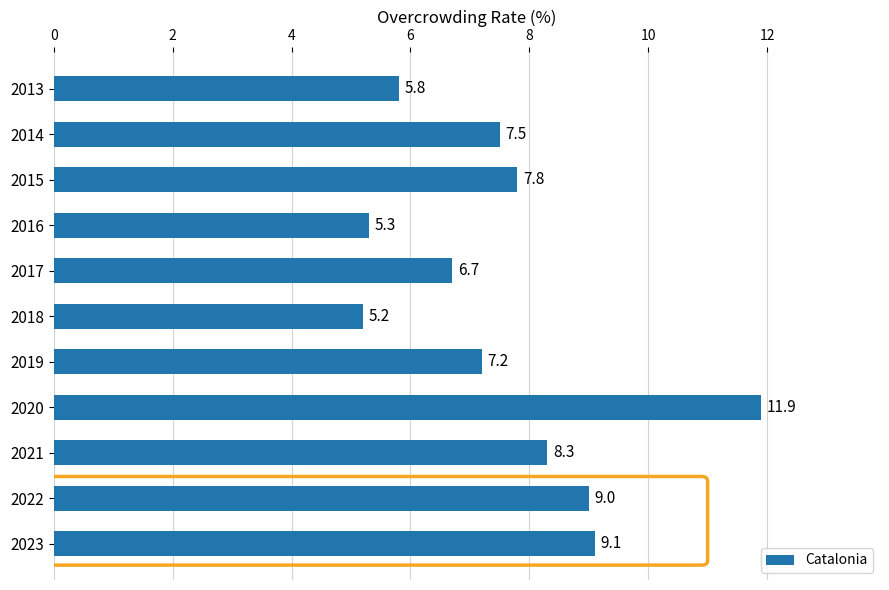

Count the number of values greater than 7.

7